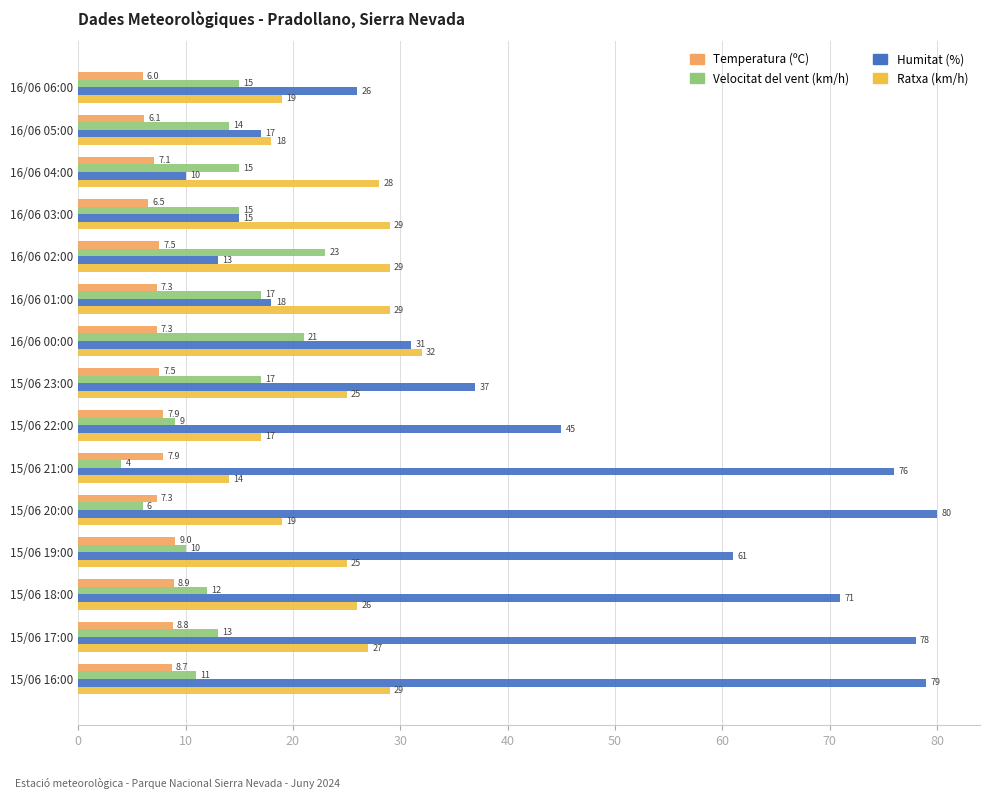

What is the average value of the Ratxa (km/h) series?

24.4